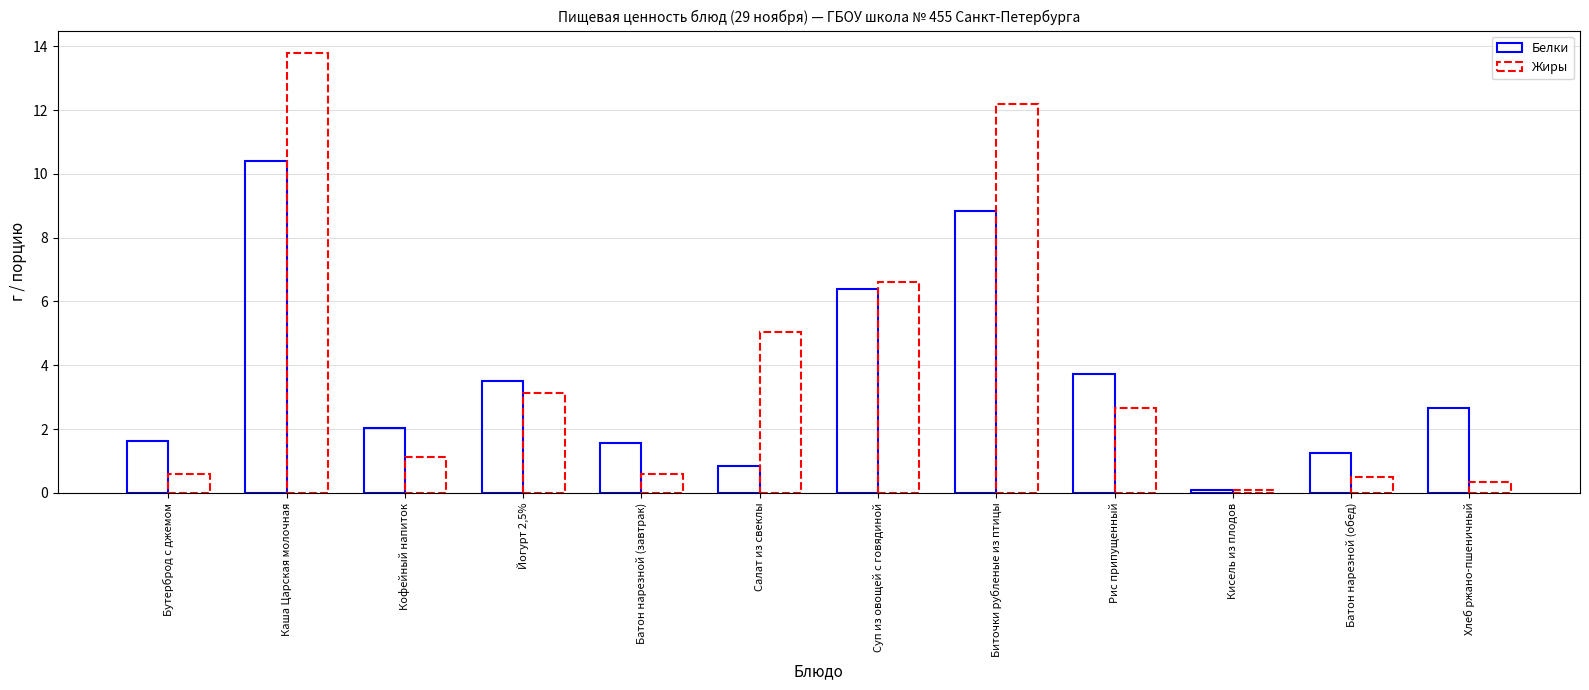

What is the total value across all series at Батон нарезной (обед)?

1.7